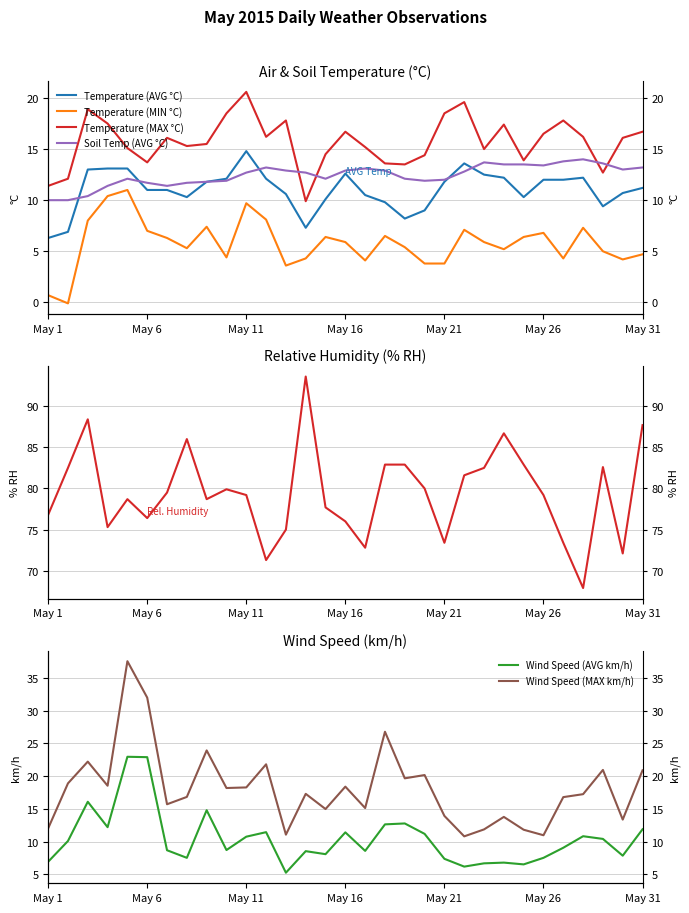

In Temperature (MAX °C), how many points are lower than both neighbors (excluding endpoints)?

8